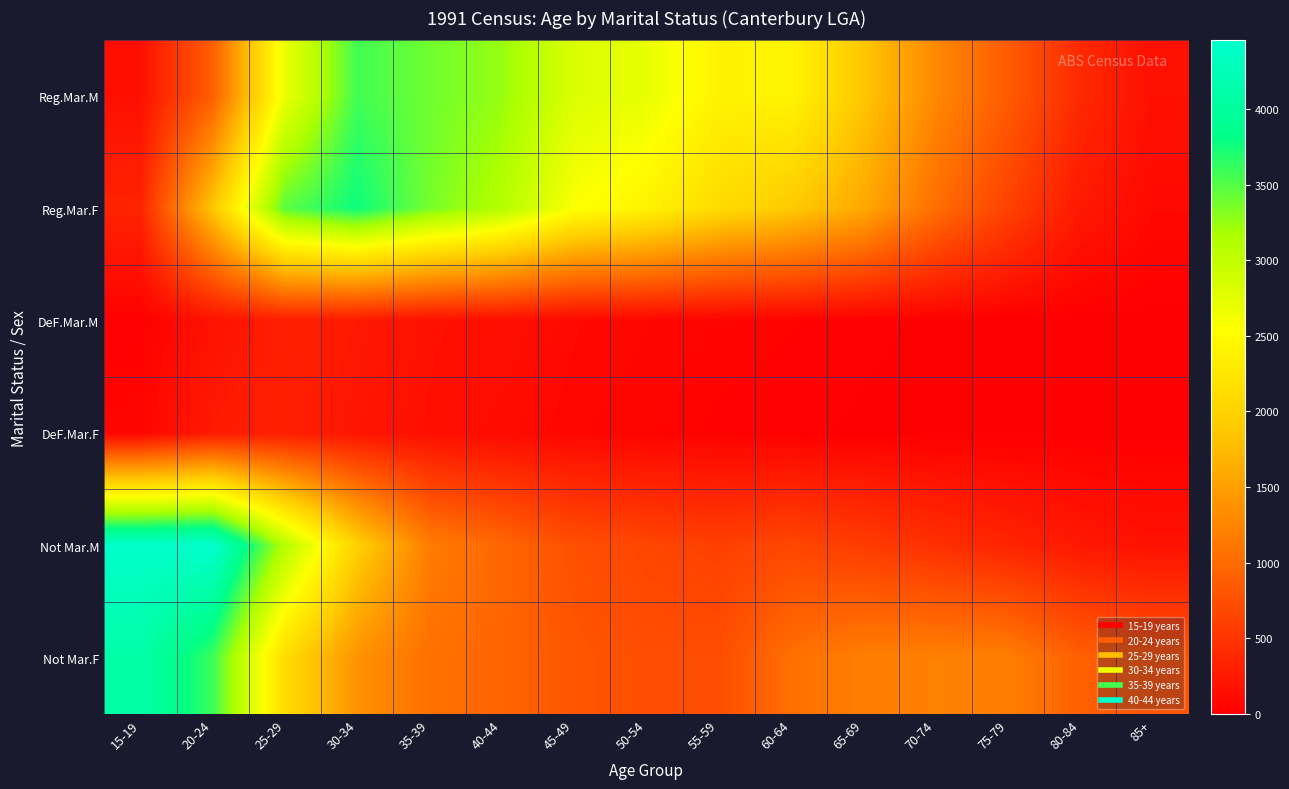

Which label corresponds to the largest value in the chart?

20-24